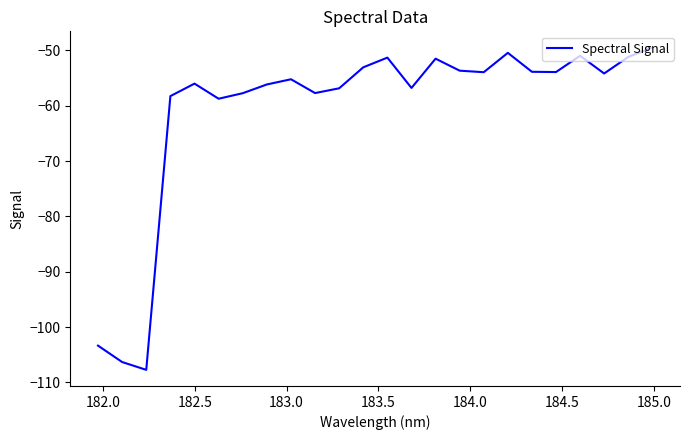

What is the maximum value shown in the chart?

-49.5